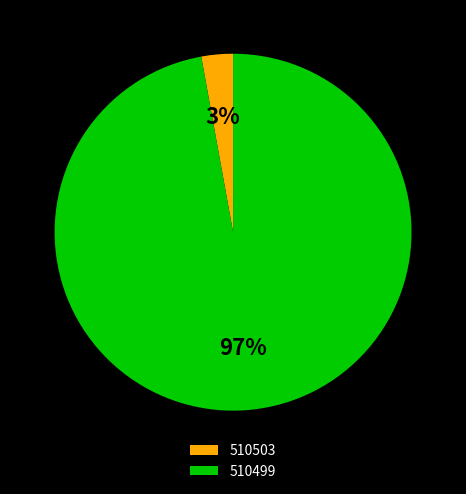

Do 510503 and 510499 together represent more than half of the pie?

Yes